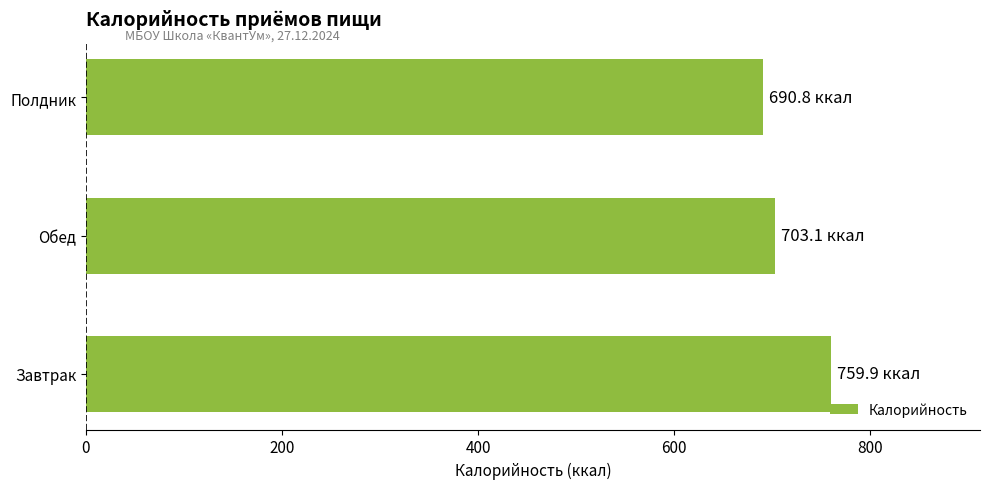

What is the sum of all values?

2153.8